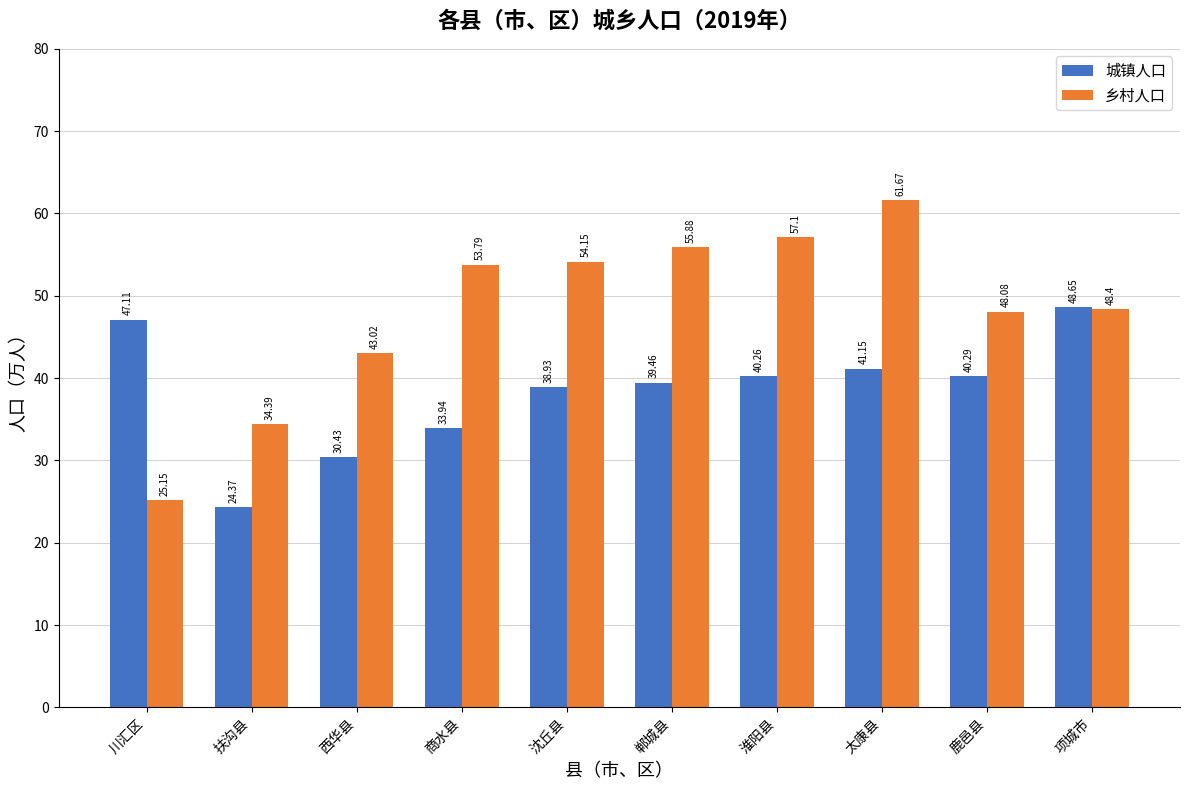

How many values in the 乡村人口 series are below 53?

5